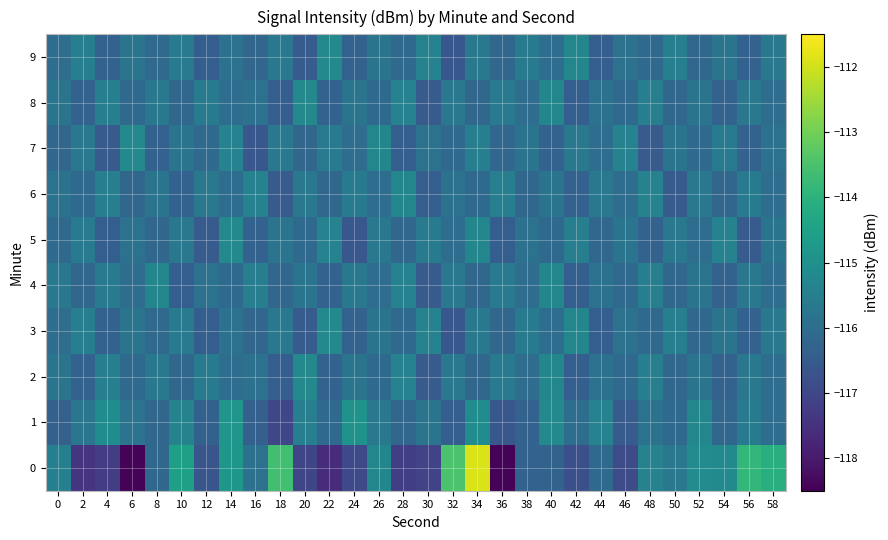

Rank the series at 58 from lowest to highest value.

1, 2, 4, 6, 8, 7, 5, 3, 9, 0